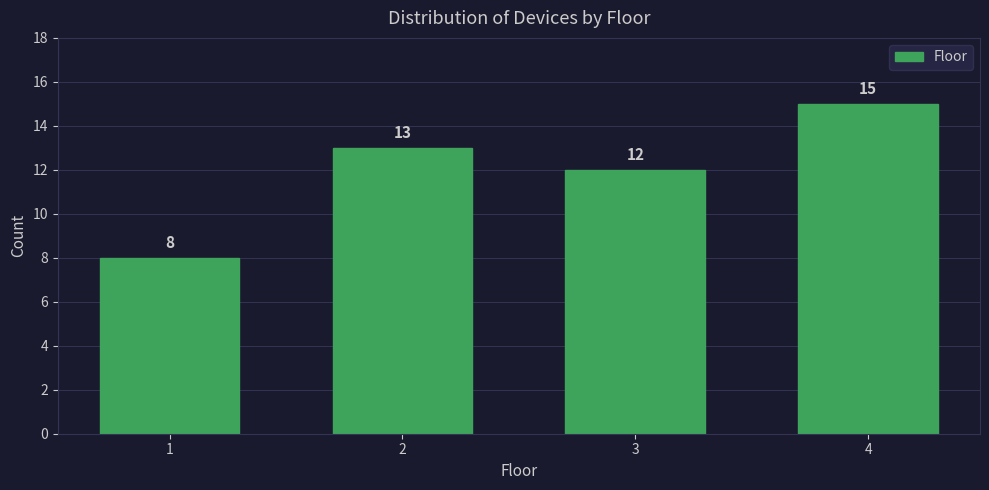

Reading left to right, extract all data points from this chart.

1=8	2=13	3=12	4=15